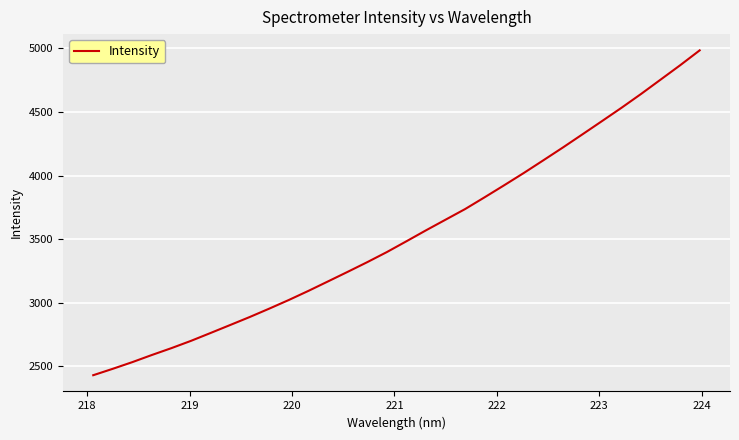

True or false: the data has more than 2 interior local peaks.

False